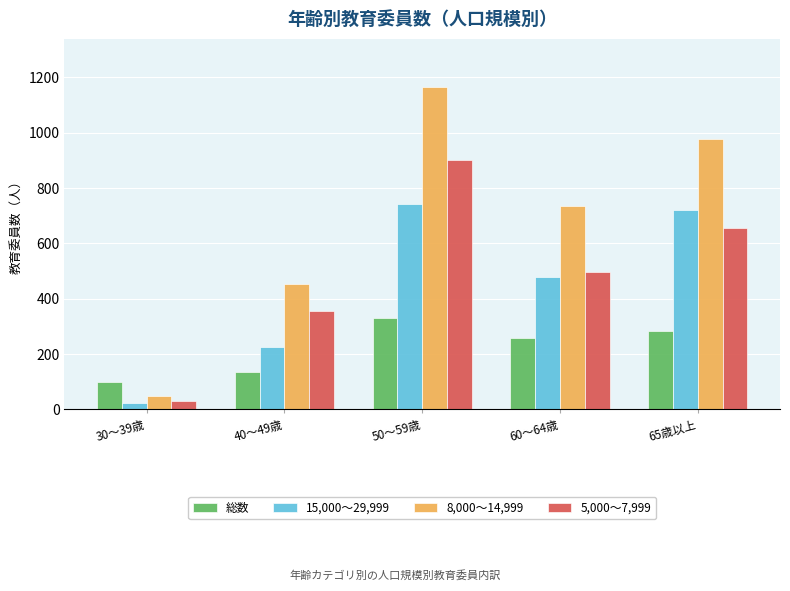

Is it true that 15,000～29,999 equals 743 at 50～59歳?

True